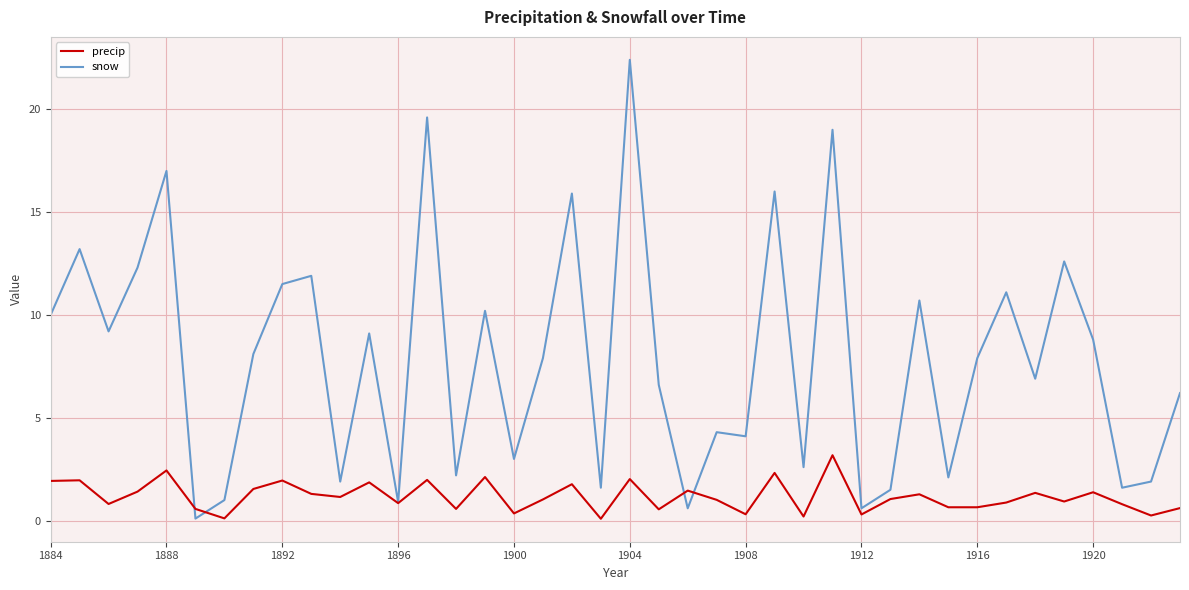

Which series has the largest total across all categories?

snow